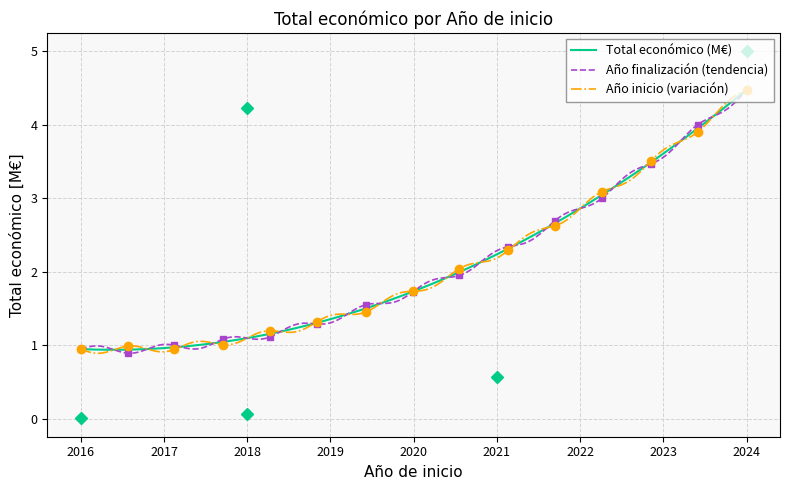

The chart shows a value of 0.6 at 2021. True or false?

True